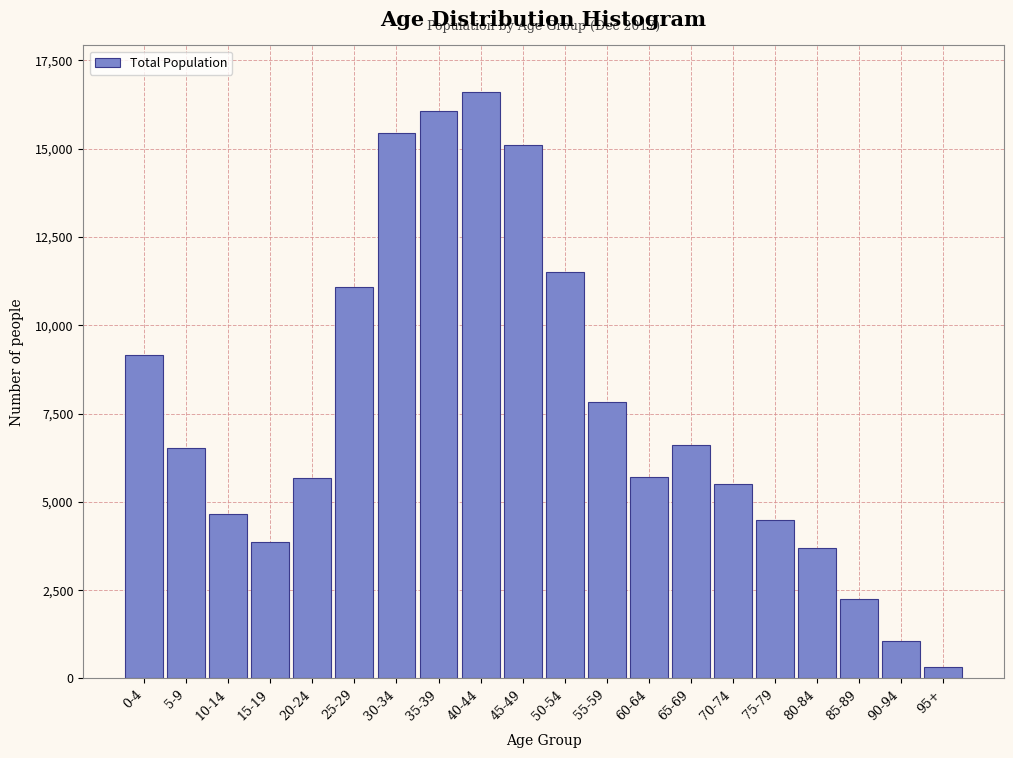

Approximately how many times larger is the value at 20-24 compared to 60-64?

1.0